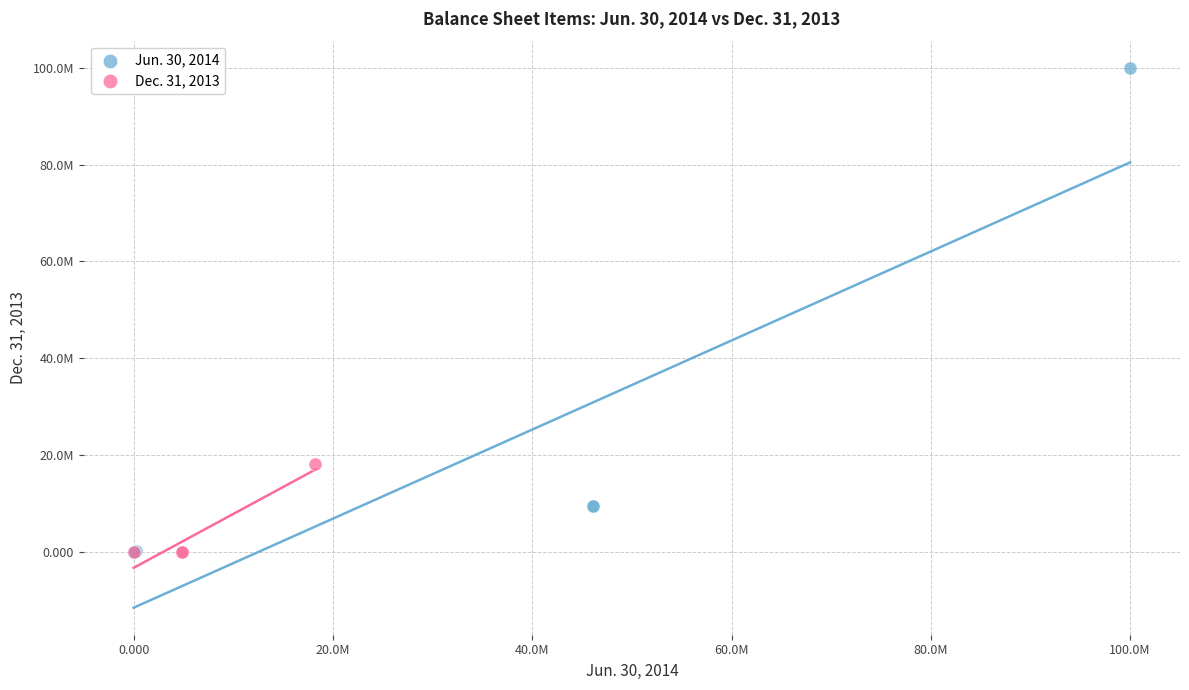

What are all the series names shown in the legend?

Jun. 30, 2014, Dec. 31, 2013